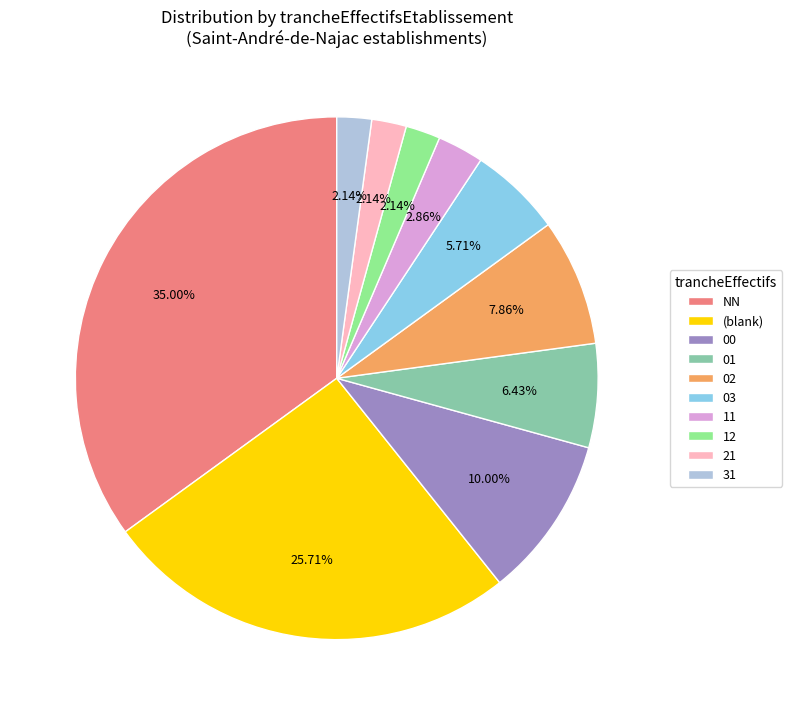

Which category has the biggest portion of the pie?

NN